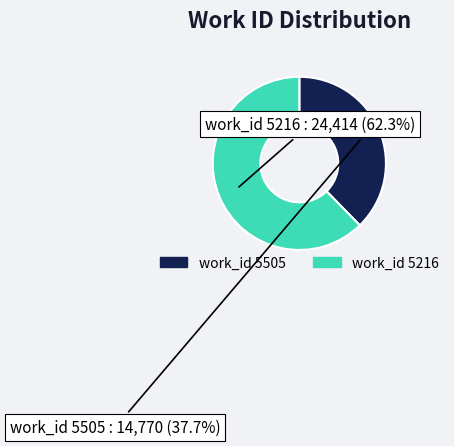

Count the number of slices in the pie.

2